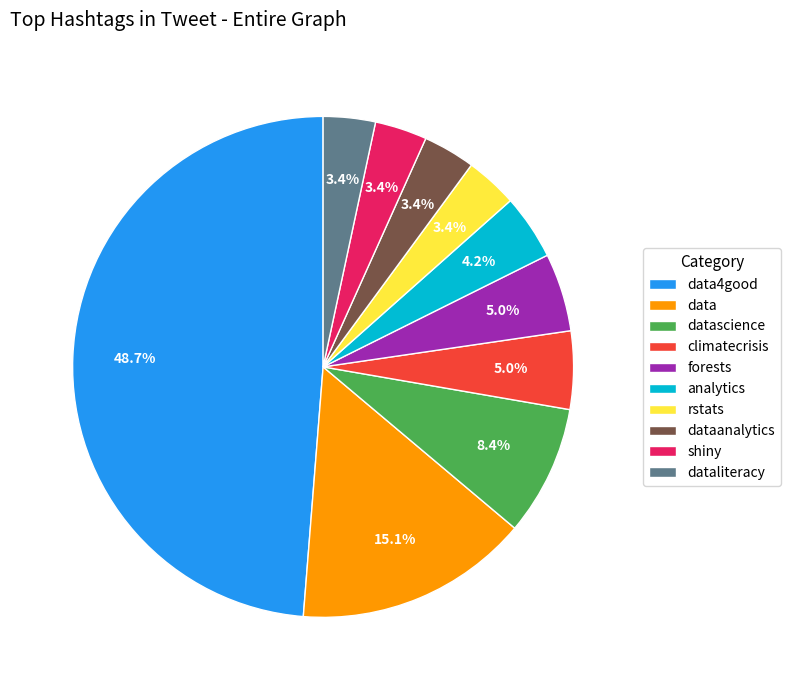

Is it true that forests is 1% of the pie?

False